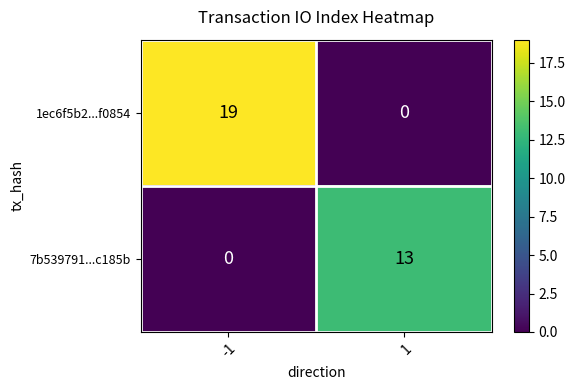

Which series has the largest total across all categories?

1ec6f5b2...f0854